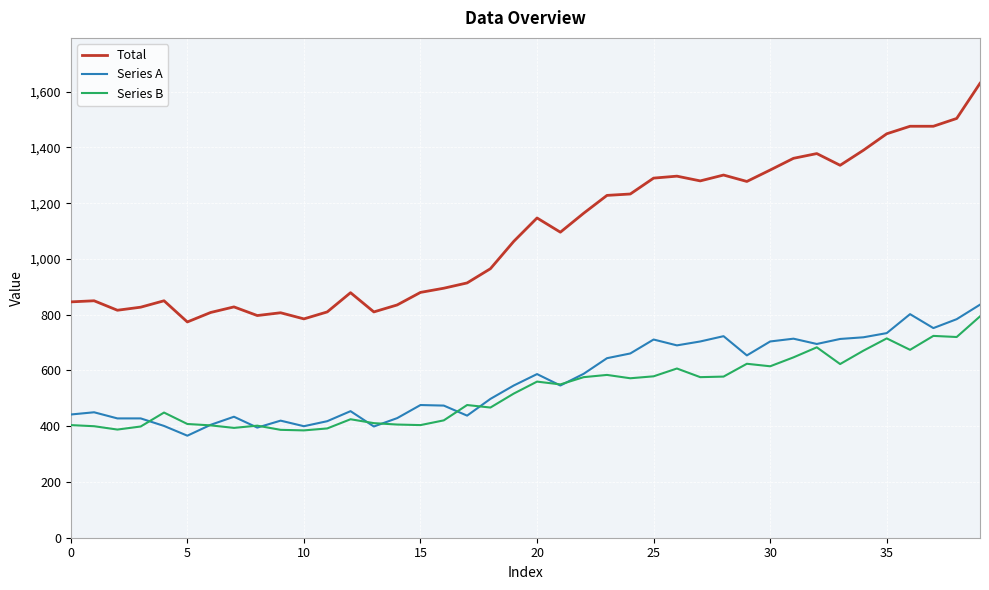

True or false: Total and Series A intersect in this chart.

False